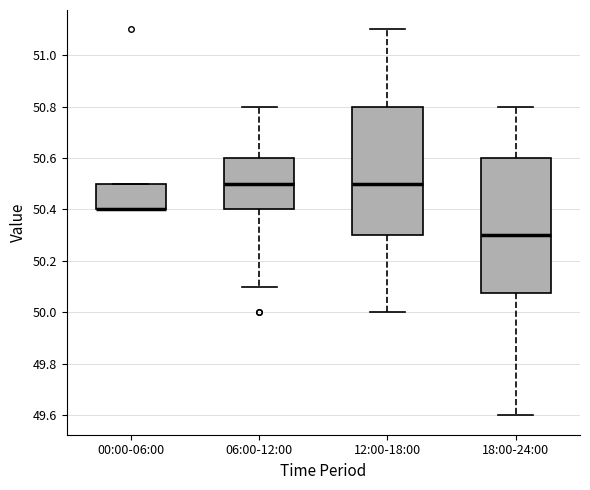

Where is the upper edge of the box for 00:00-06:00 on the y-axis? The values are not printed on the chart, so give them approximately, as read against the axis.

50.50